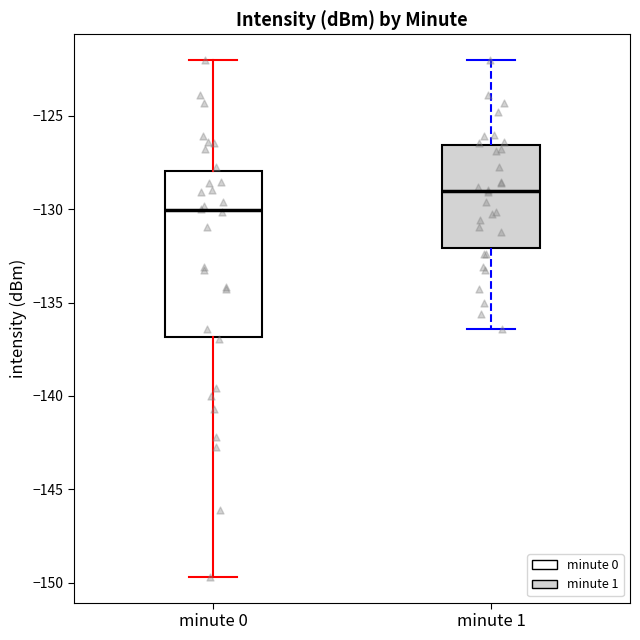

Reading left to right, read every box against the y-axis: the position of its median line, the range the box covers, and the ends of its whiskers. The values are not printed on the chart, so give them approximately, as read against the axis.

minute 0: median -130.0, box -137.0 to -128.0, whiskers -149.5 to -122.0
minute 1: median -129.0, box -132.0 to -126.5, whiskers -136.5 to -122.0